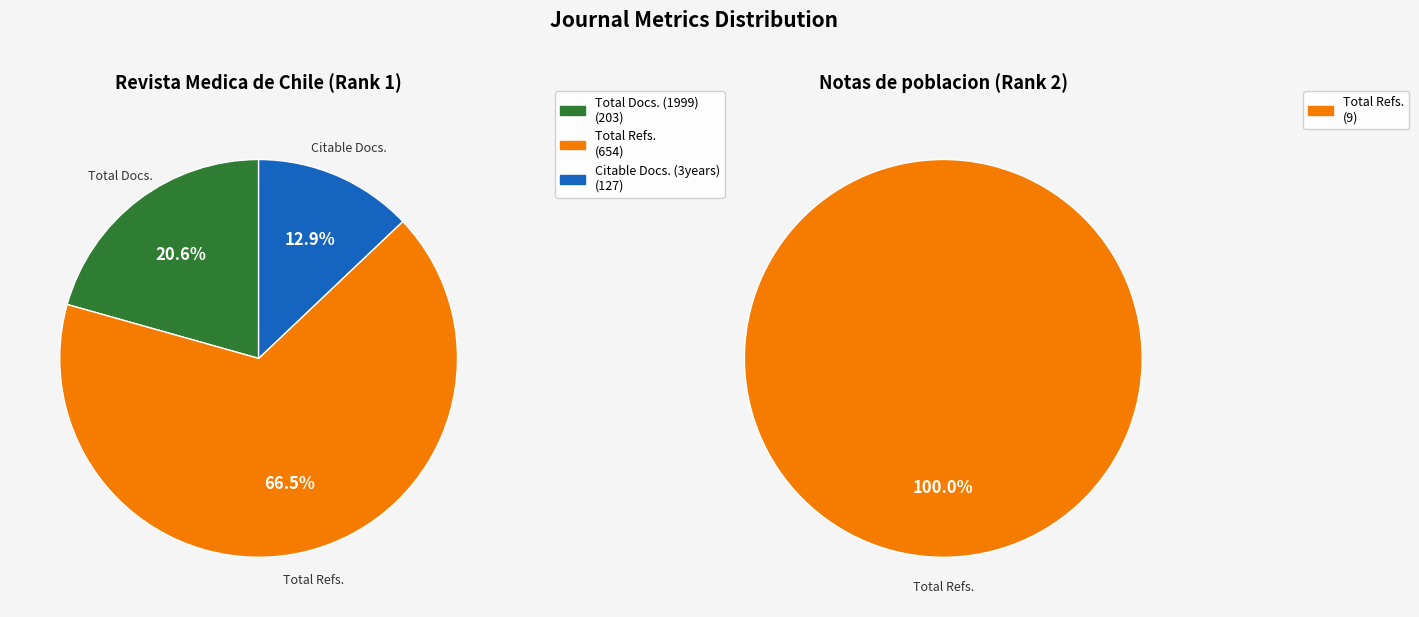

Is there a majority slice in this chart?

Yes